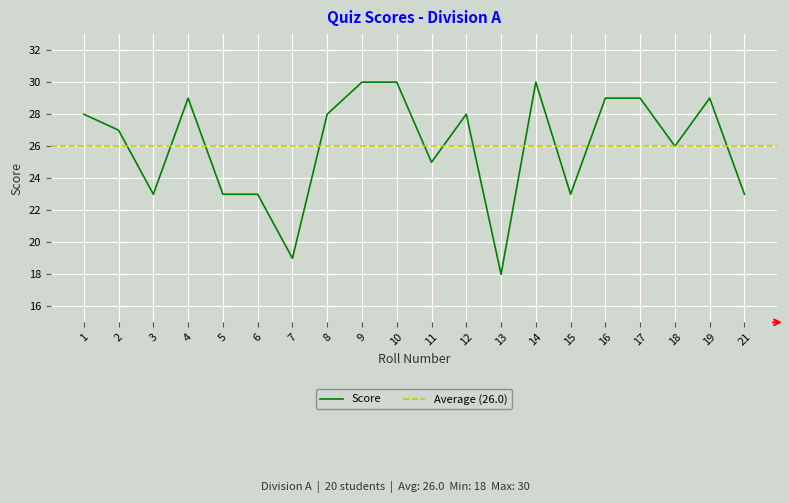

What is the value of the 15th point from the left?

23